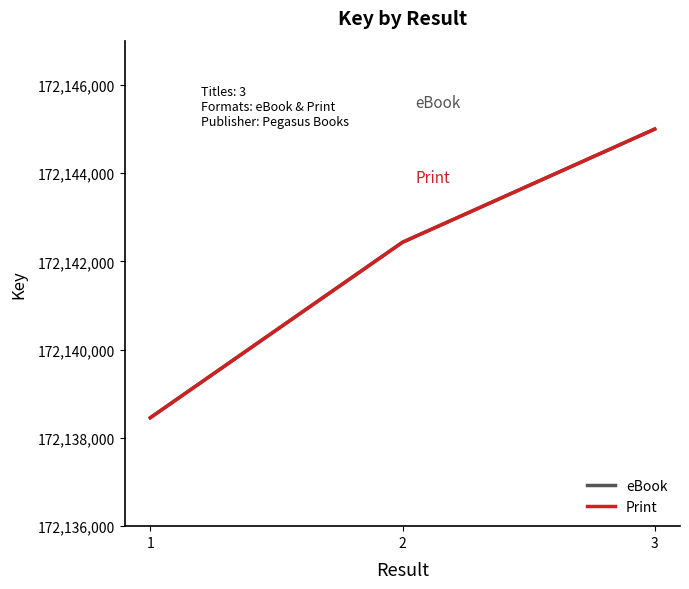

The Print series shows 275474408 at 3. True or false?

False